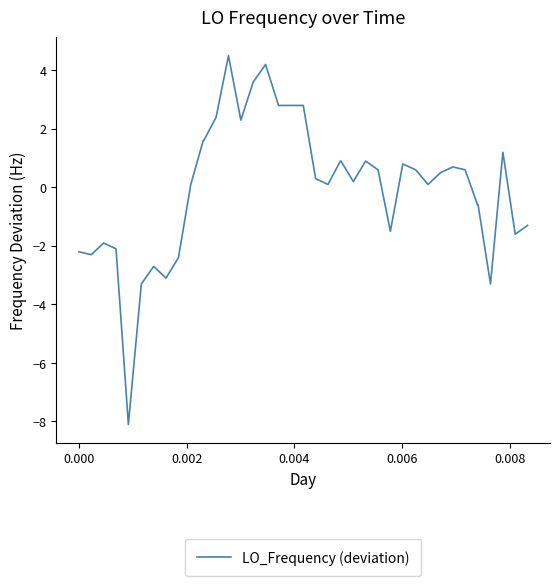

What is the greatest value displayed?

4.5